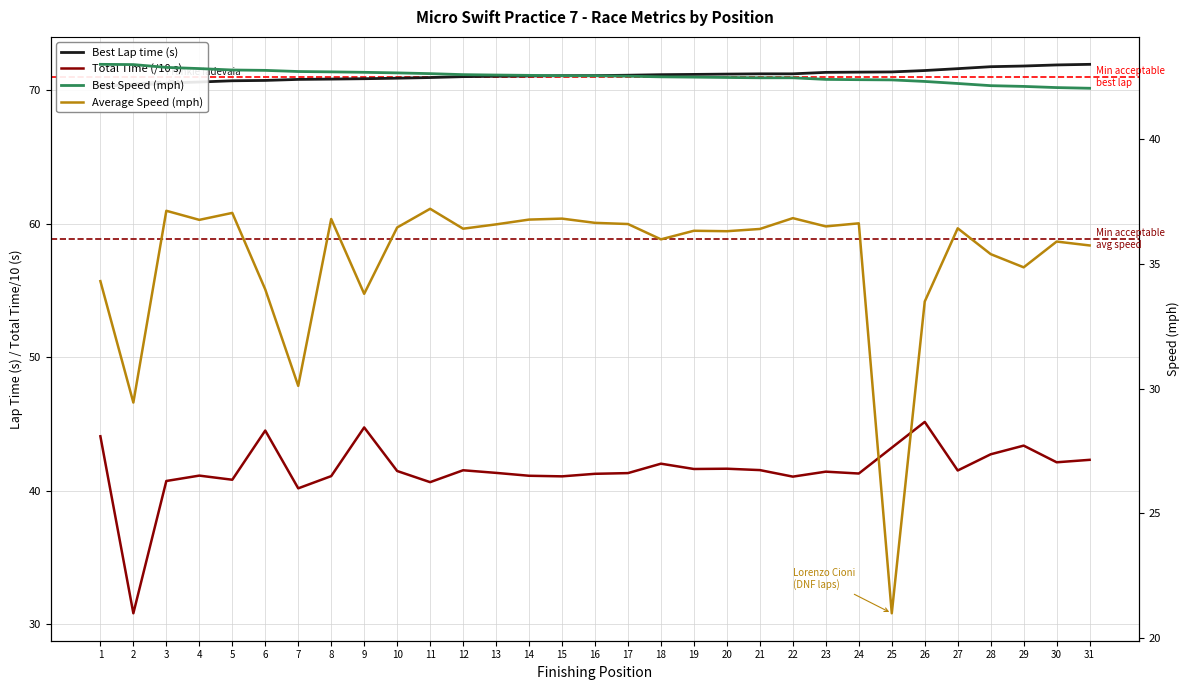

What is the value of the Total Time (/10 s) point at the 23rd from the left?

41.4